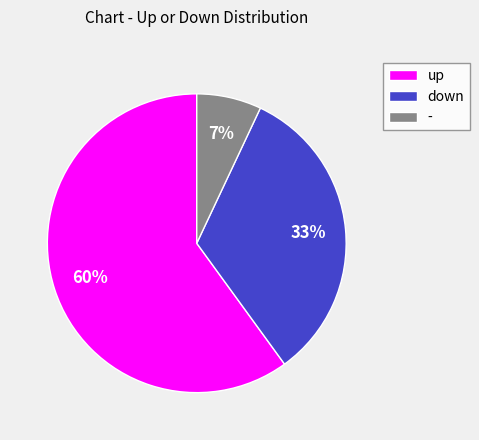

Which slice is the largest?

up